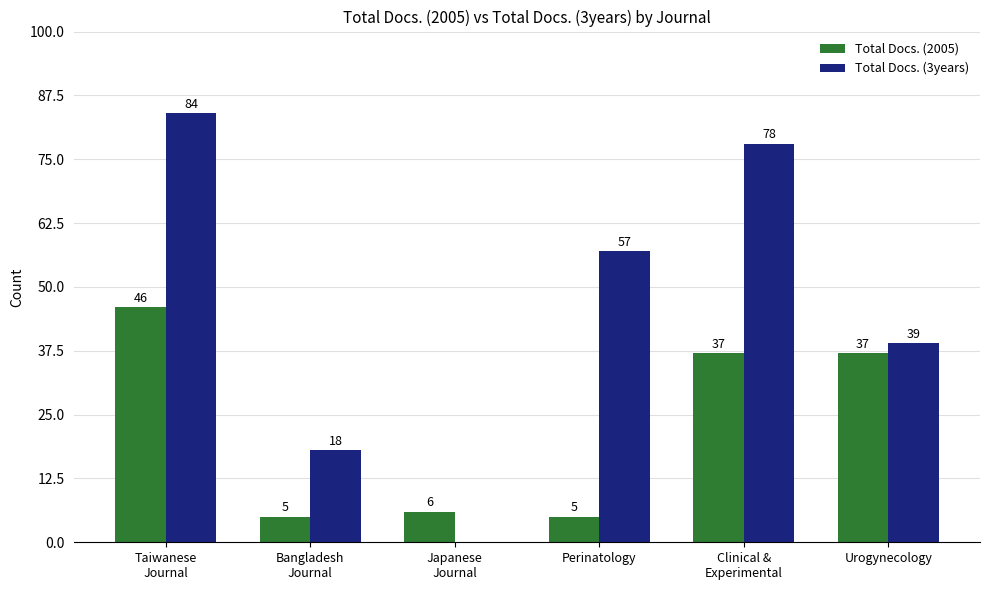

What is the sum of all Total Docs. (2005) values?

136